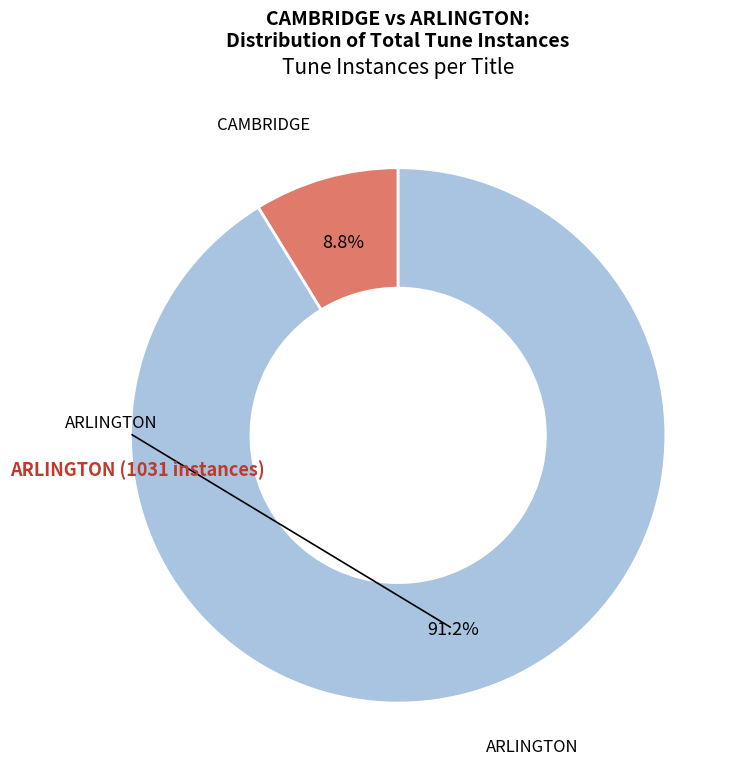

To the nearest percent, what is the combined percentage of CAMBRIDGE and ARLINGTON?

100%